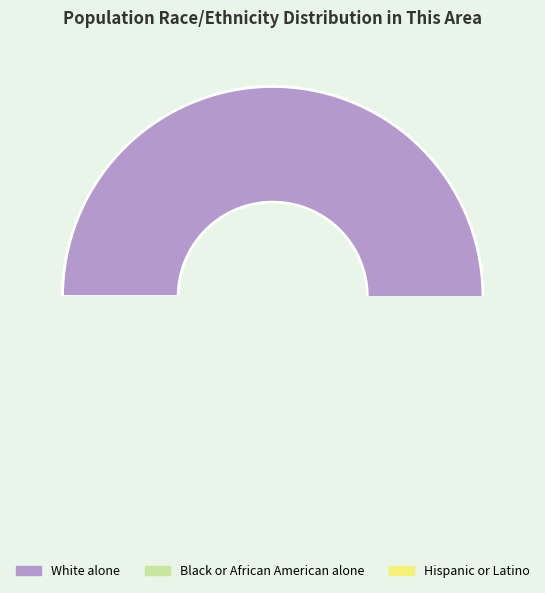

To the nearest percent, what is the combined percentage of Hispanic or Latino and American Indian and Alaska Native?

2%